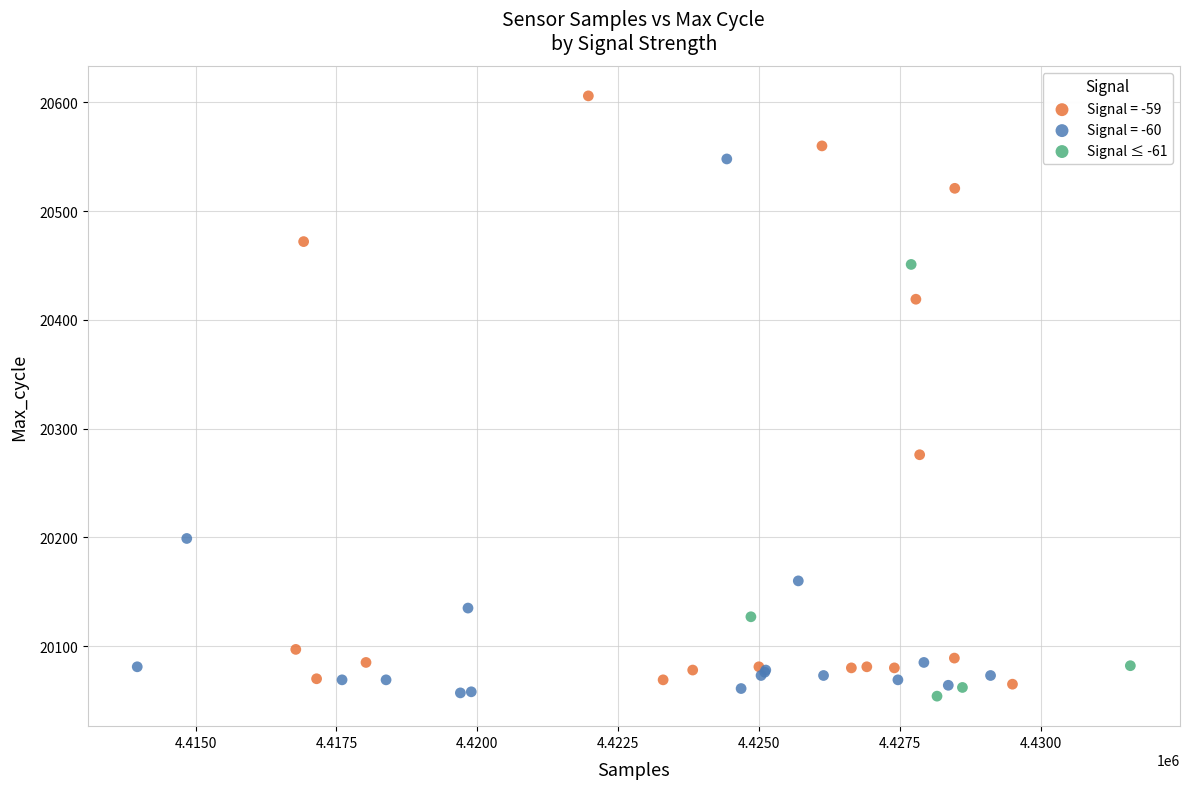

Which series contains the highest Y value?

Signal = -59